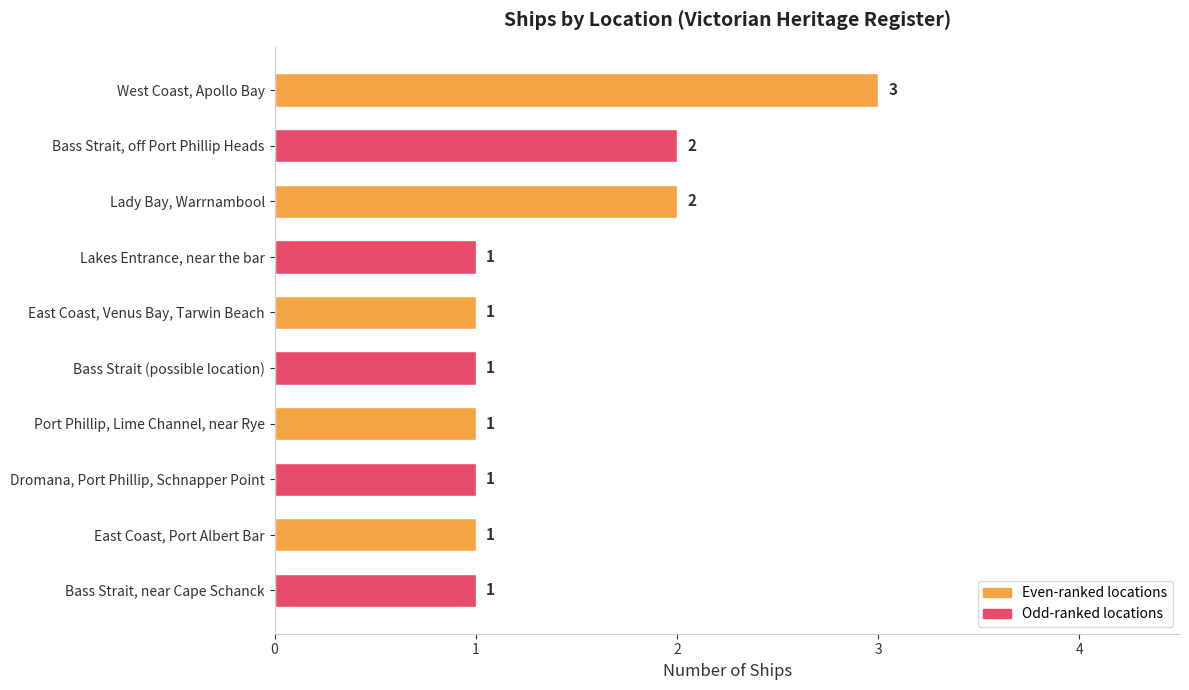

How many values are between 1 and 2?

9